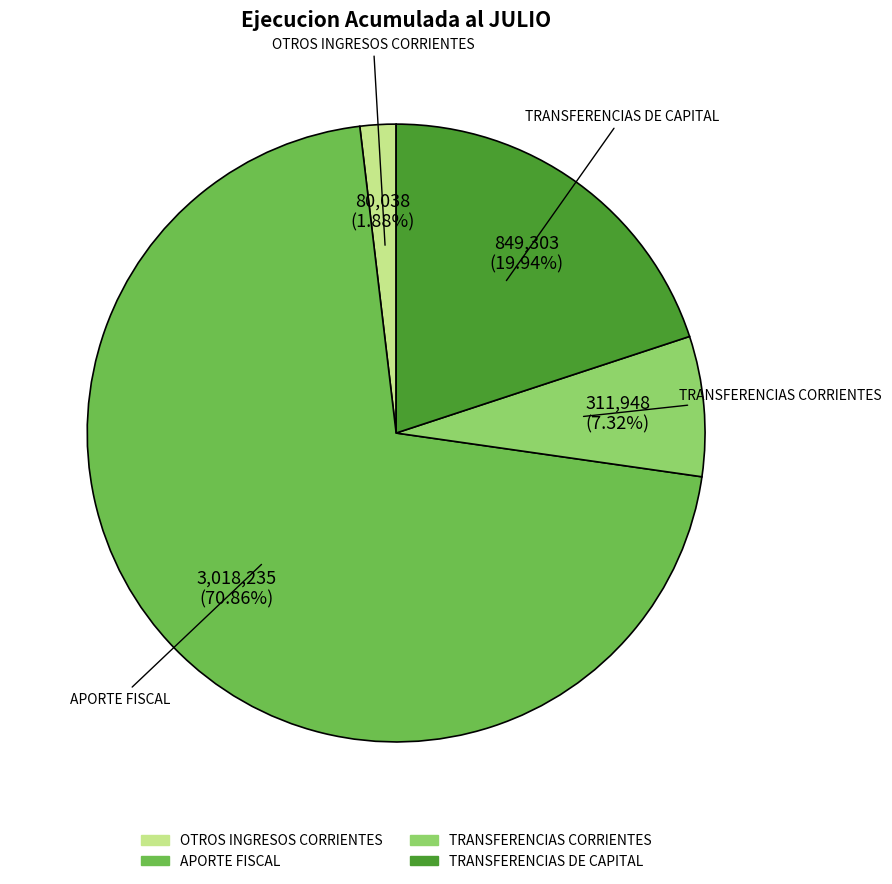

What is the majority slice?

APORTE FISCAL